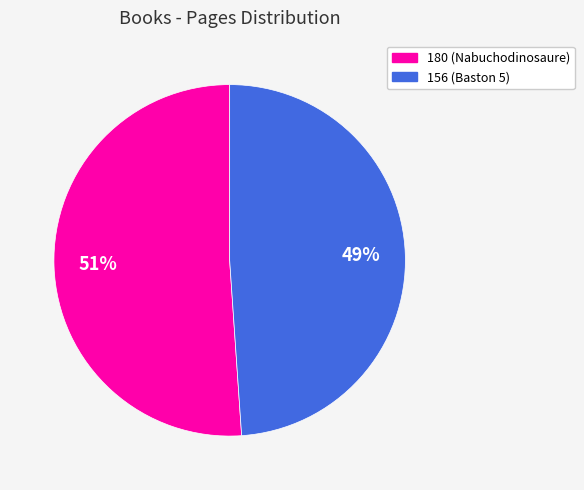

To the nearest percent, what portion does 156 represent?

49%